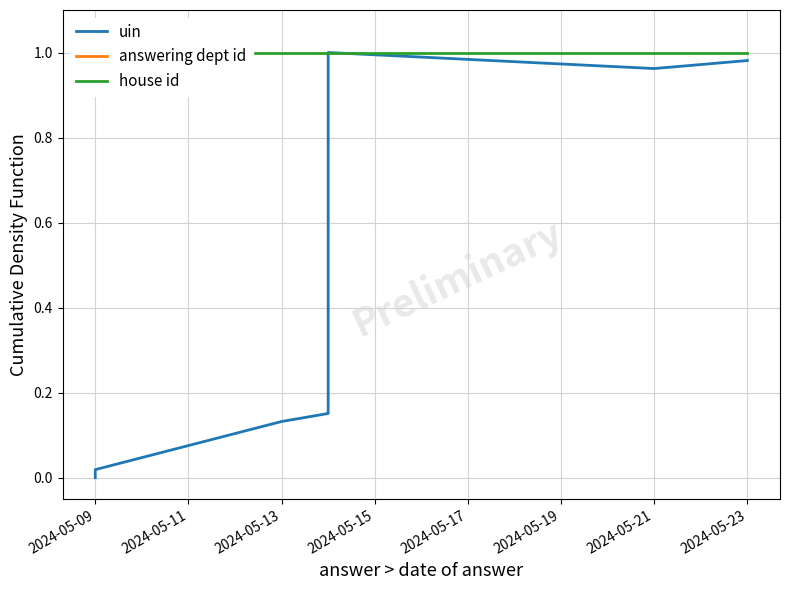

What is the value of the uin point at the 7th from the left?

1.0